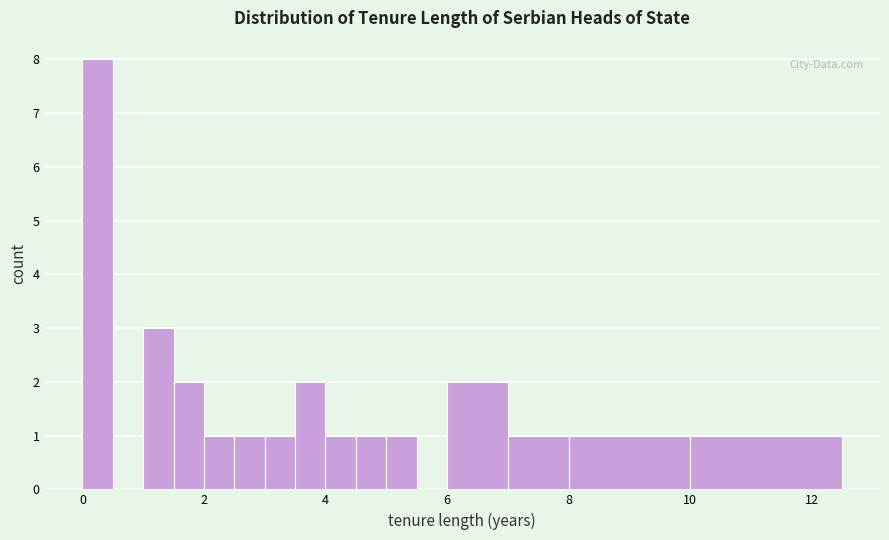

Around what value on the x-axis is the tallest bar? Give the approximate position of its centre, as read against the axis.

0.2